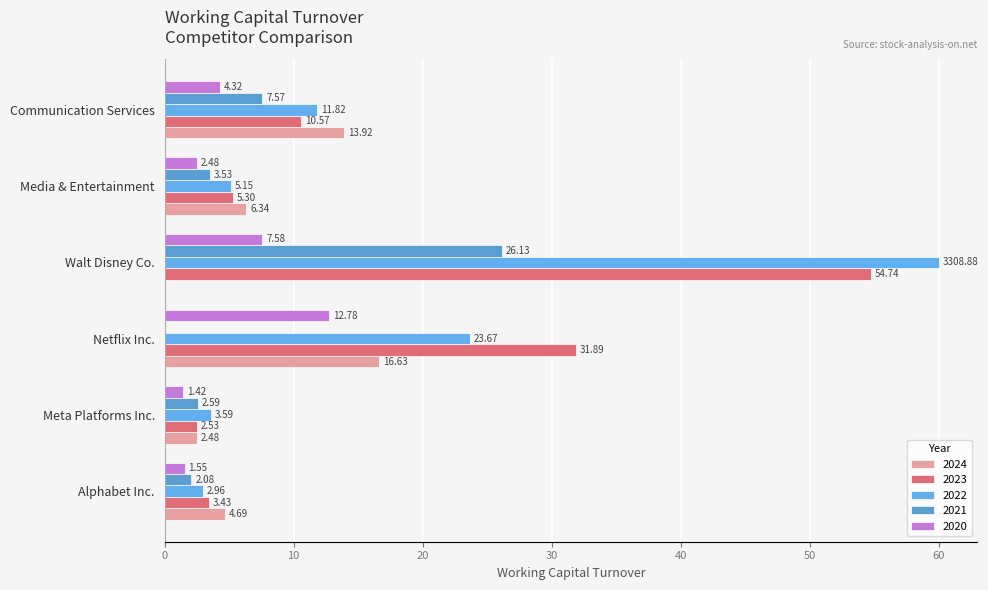

What value does the 2021 series have at Meta Platforms Inc.?

2.6